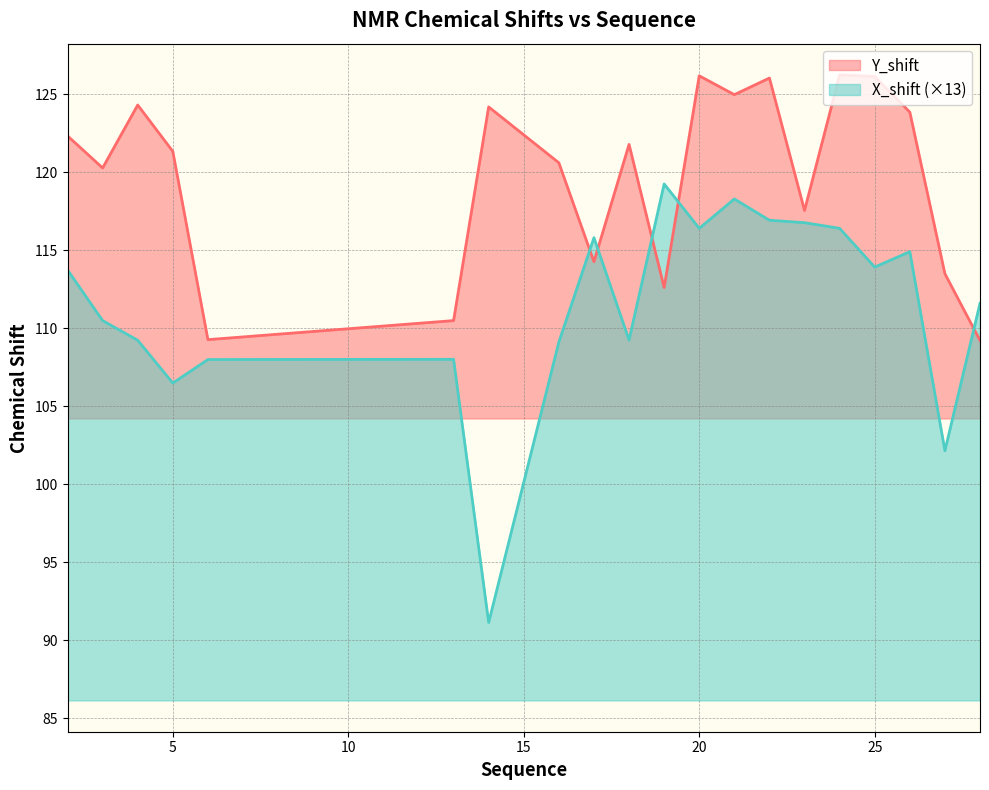

Reading left to right, extract all data points from this chart.

Y_shift: 122.3	120.3	124.3	121.3	109.3	110.5	124.2	120.6	114.3	121.8	112.6	126.2	125.0	126.1	117.6	126.3	126.1	123.9	113.5	109.2
X_shift: 113.8	110.5	109.2	106.5	108.0	108.0	91.1	109.1	115.8	109.3	119.3	116.4	118.3	116.9	116.8	116.4	113.9	114.9	102.2	111.6